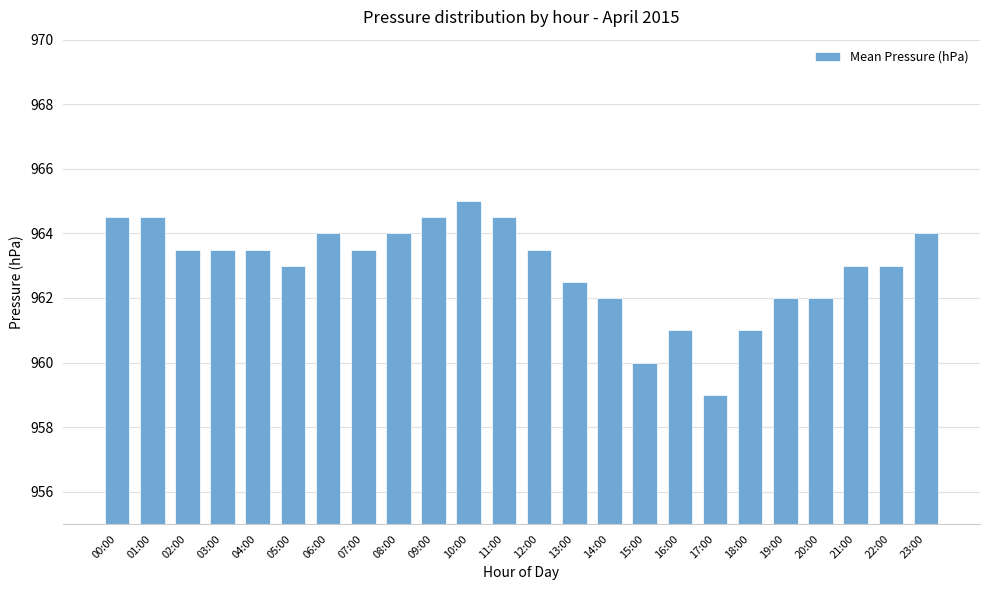

At which label does the data first exceed 963?

00:00